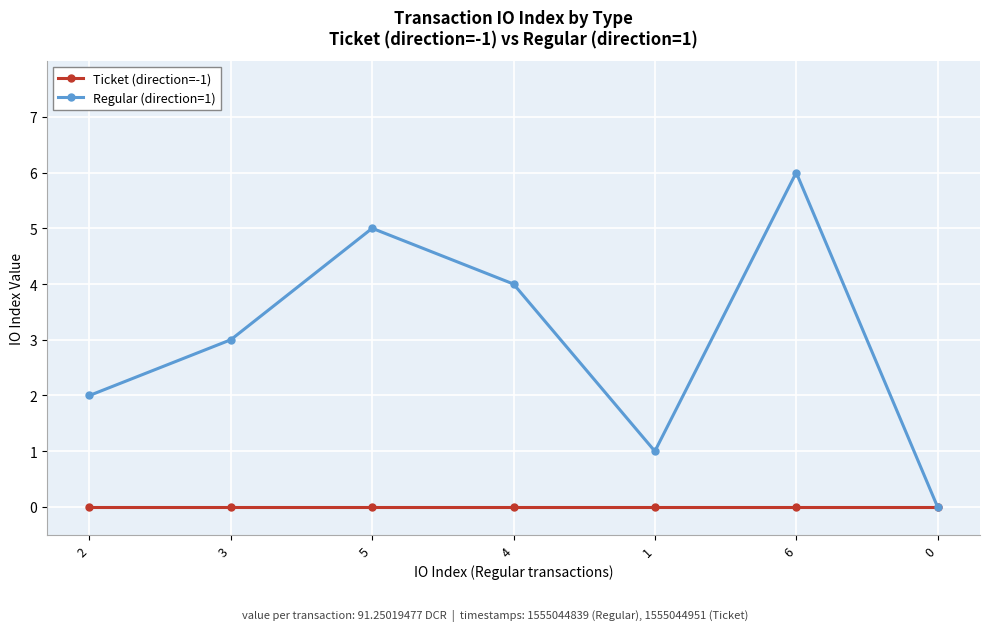

What is the sum of the Regular (direction=1) values at 4 and 0?

4